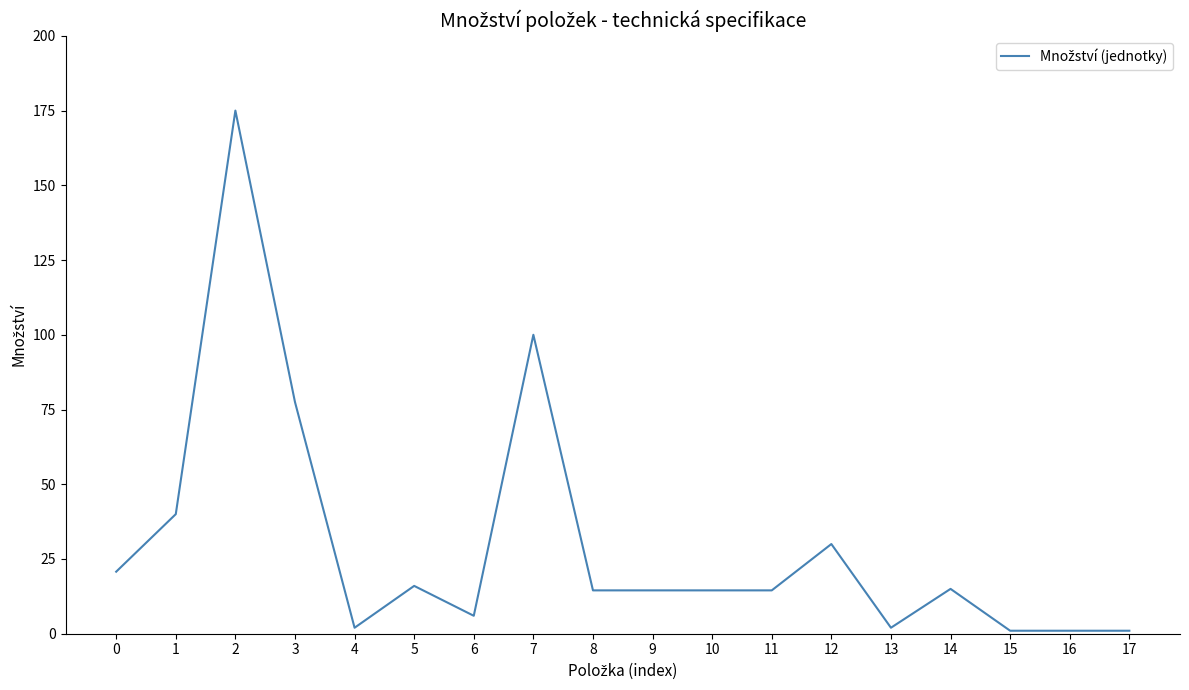

What is the change in value from 3 to 16?

-76.5